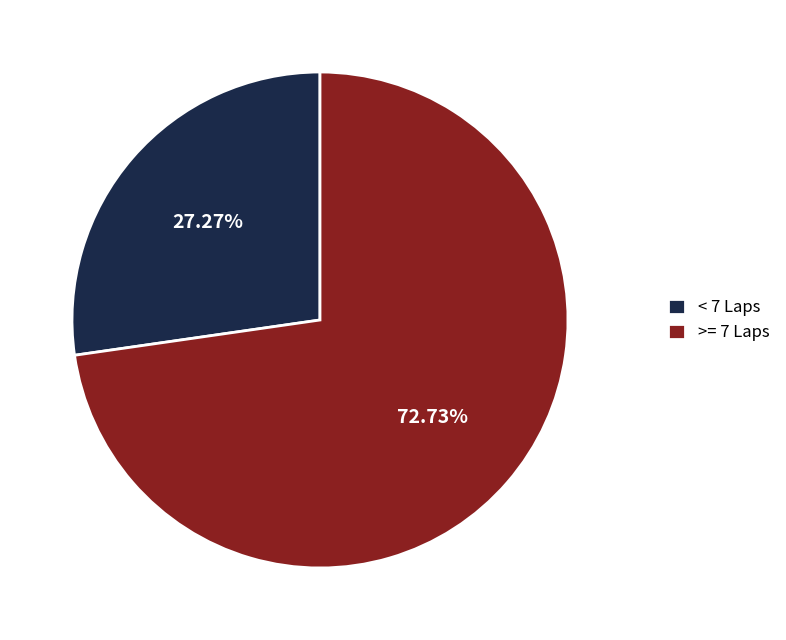

Which category accounts for the majority?

>= 7 Laps